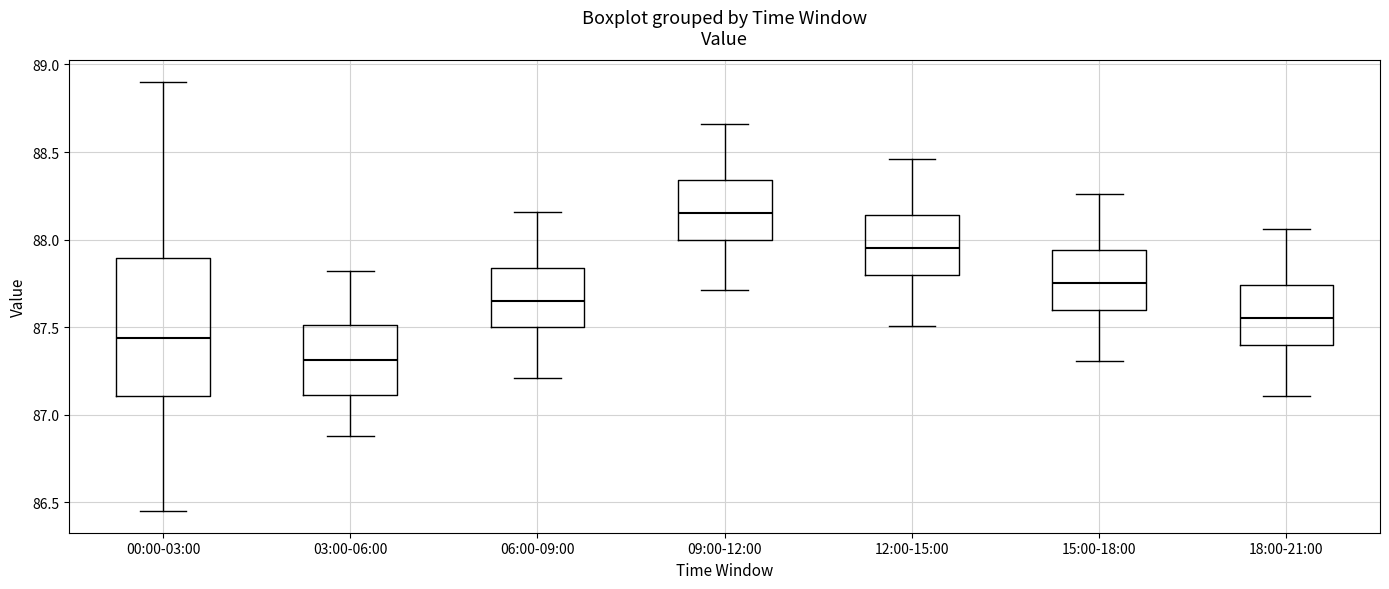

Reading left to right, read every box against the y-axis: the position of its median line, the range the box covers, and the ends of its whiskers. The values are not printed on the chart, so give them approximately, as read against the axis.

00:00-03:00: median 87.45, box 87.10 to 87.90, whiskers 86.45 to 88.90
03:00-06:00: median 87.30, box 87.10 to 87.50, whiskers 86.90 to 87.80
06:00-09:00: median 87.65, box 87.50 to 87.85, whiskers 87.20 to 88.15
09:00-12:00: median 88.15, box 88.00 to 88.35, whiskers 87.70 to 88.65
12:00-15:00: median 87.95, box 87.80 to 88.15, whiskers 87.50 to 88.45
15:00-18:00: median 87.75, box 87.60 to 87.95, whiskers 87.30 to 88.25
18:00-21:00: median 87.55, box 87.40 to 87.75, whiskers 87.10 to 88.05